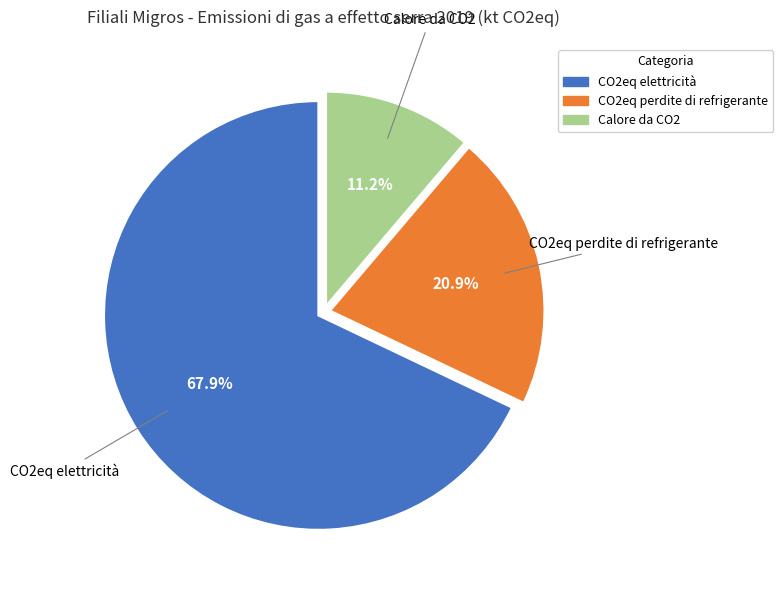

Is there any slice that represents more than half of the pie?

Yes